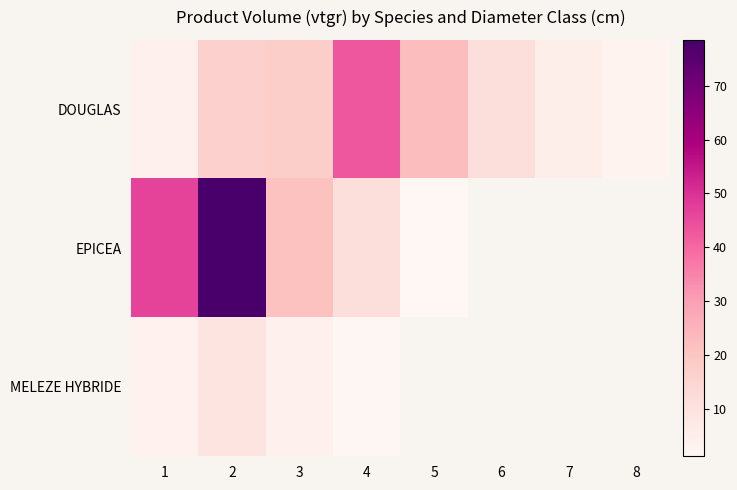

Where does the EPICEA series first go above 78?

2